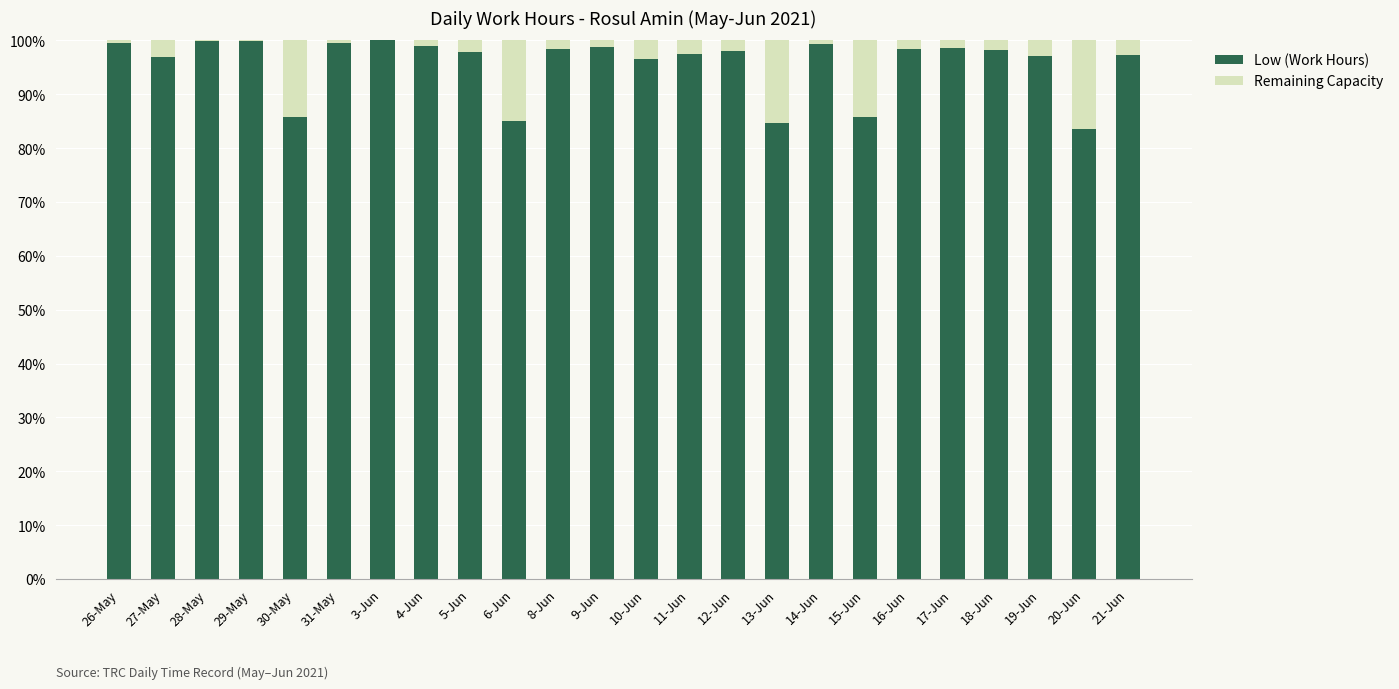

The value of Low (Work Hours) at 17-Jun is 38.8. True or false?

False